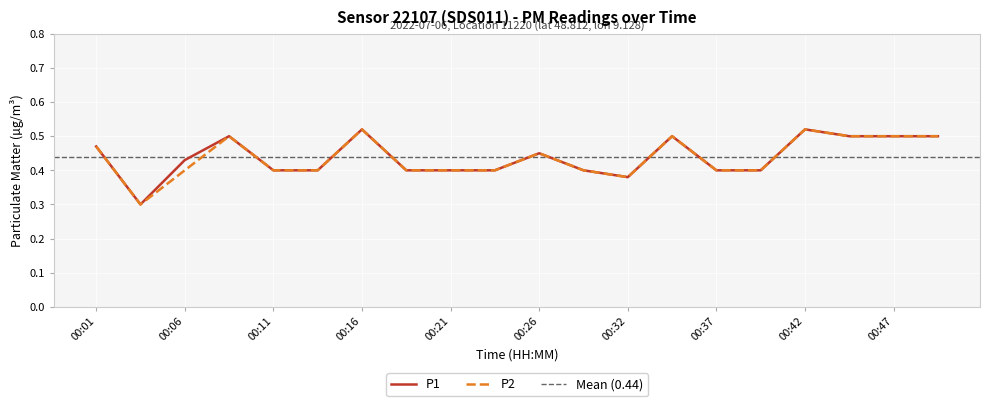

What is the average value of the P1 series?

0.4